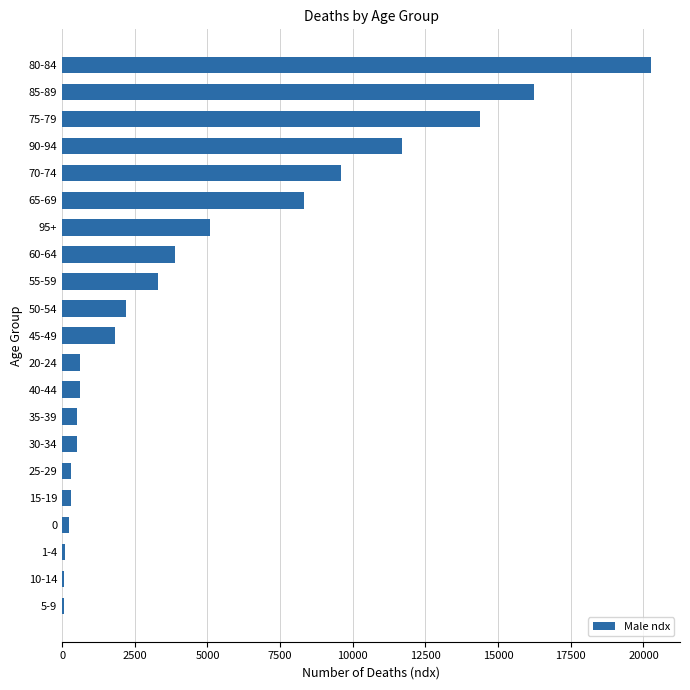

What is the greatest value displayed?

20246